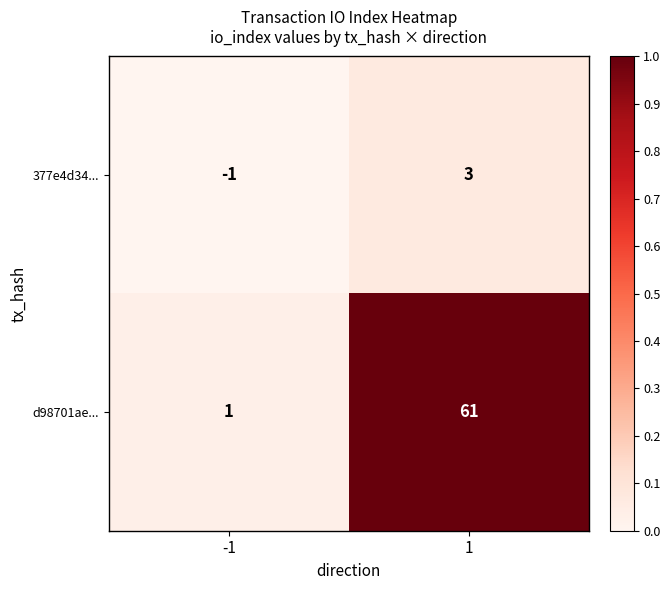

What is the spread (max minus min) of values at 1?

58